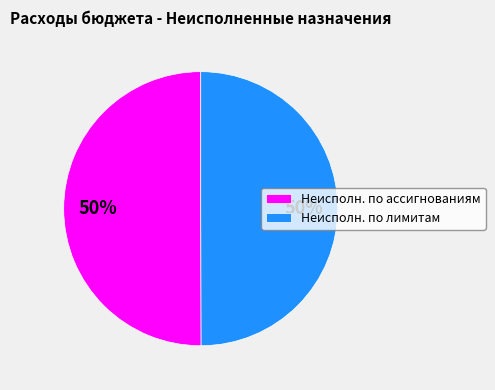

To the nearest percent, what percentage of the pie is Неисполн. по лимитам?

50%